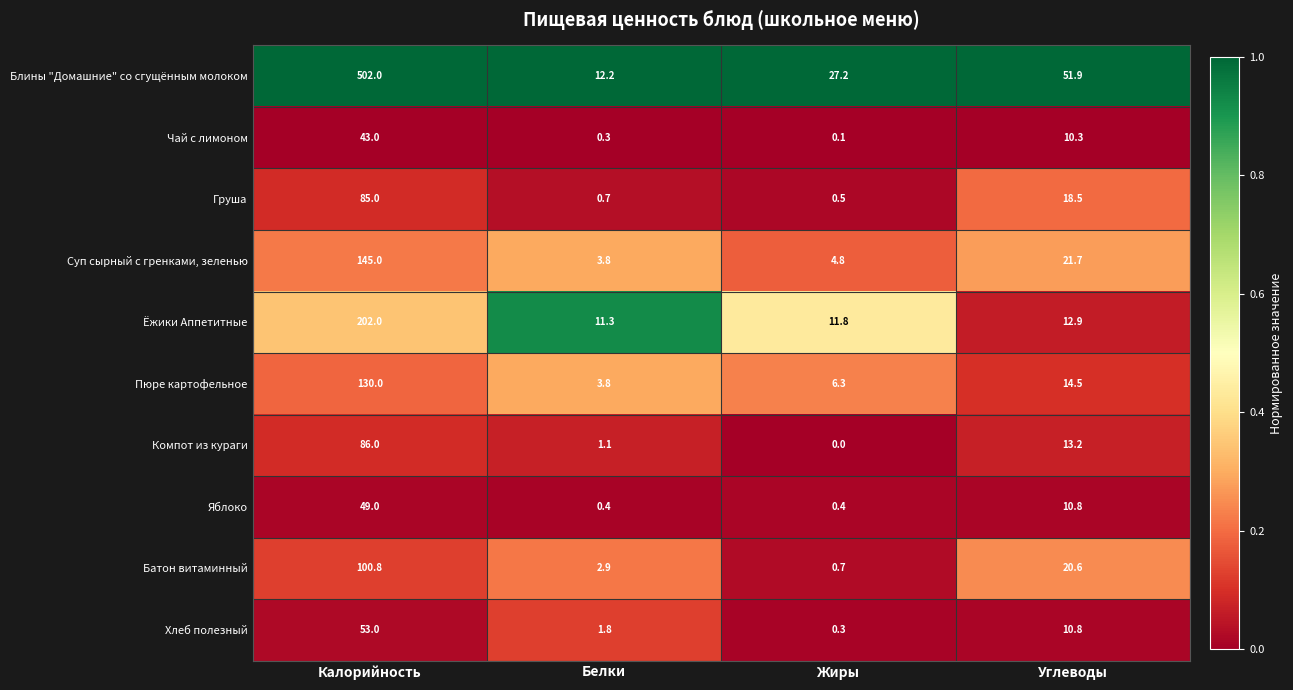

What is the difference between the highest and lowest values at Белки?

11.9